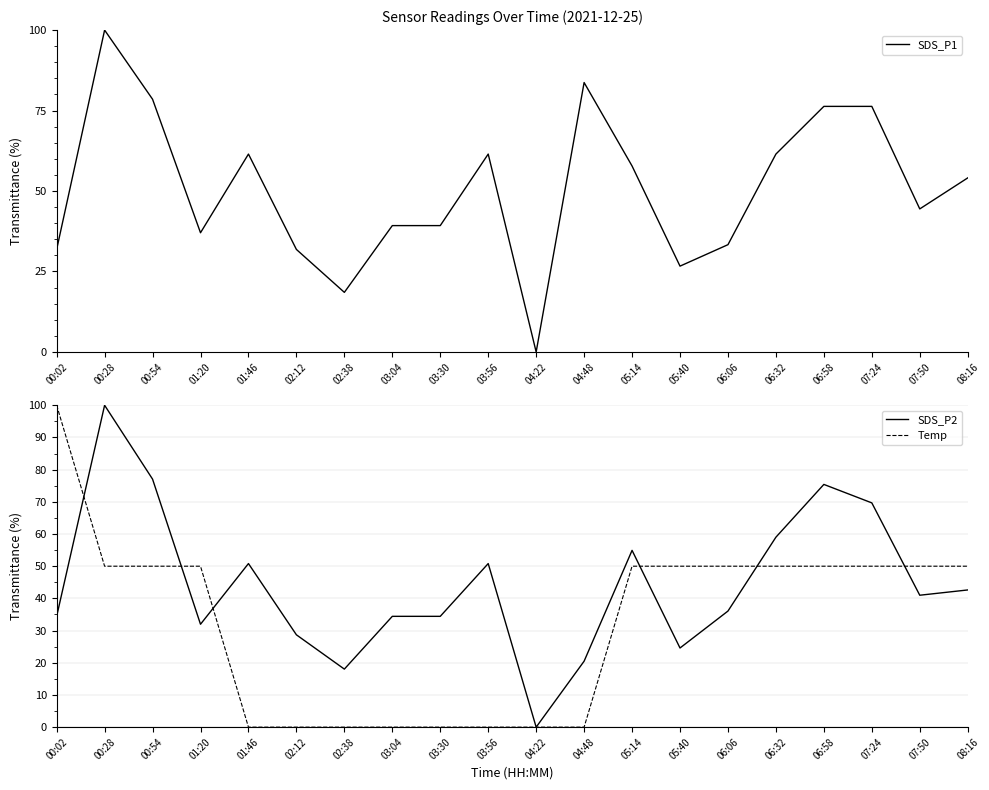

List the series in order of their overall mean, highest first.

SDS_P1, SDS_P2, Temp